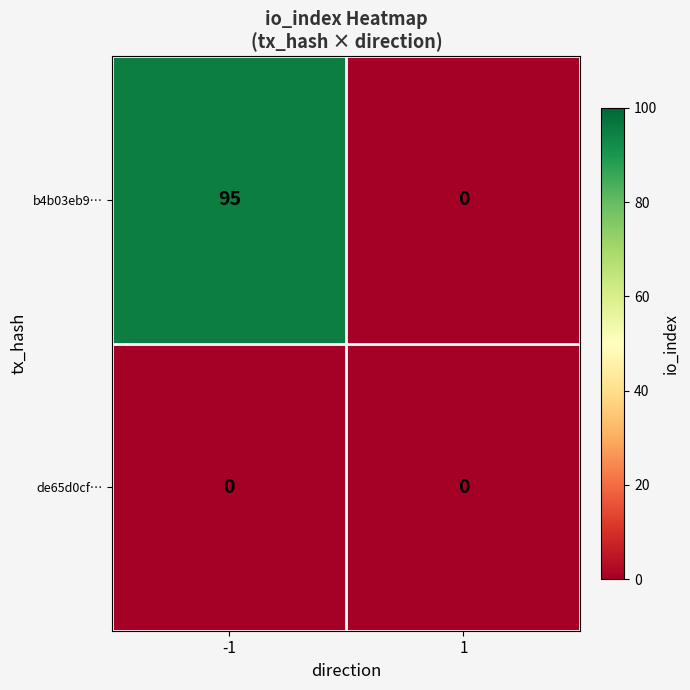

List the series in order of their overall mean, lowest first.

de65d0cf…, b4b03eb9…